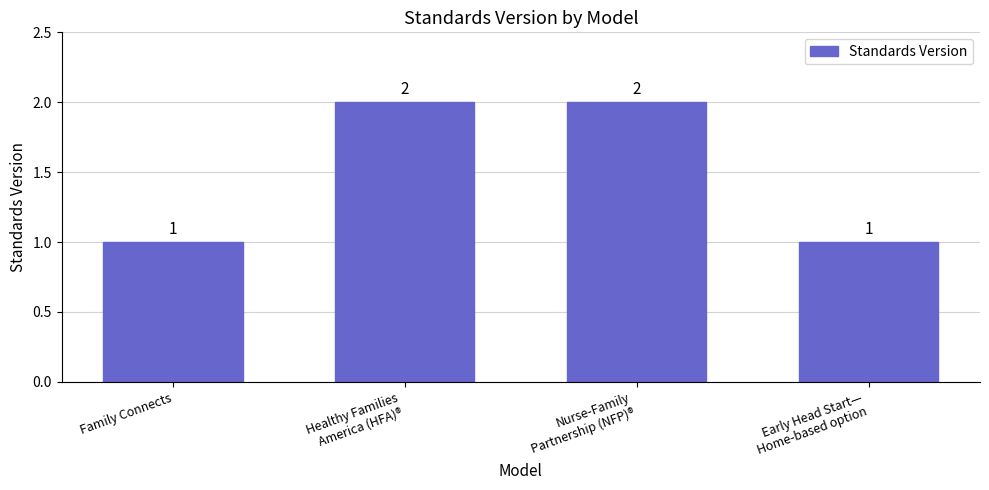

Reading left to right, what are all the values shown in this chart?

1	2	2	1